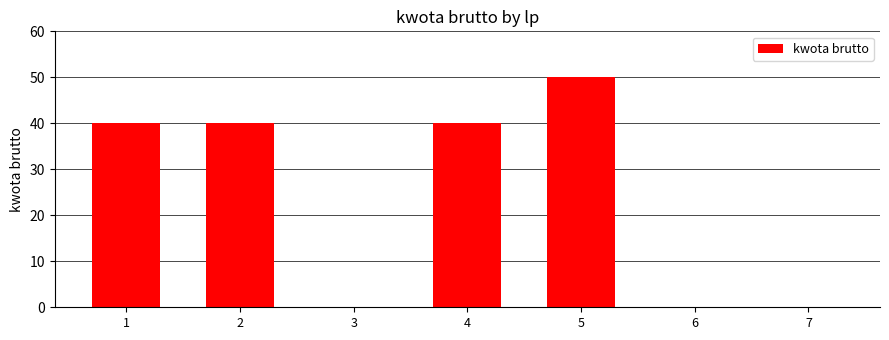

Count the values in the range 0 to 40.

6